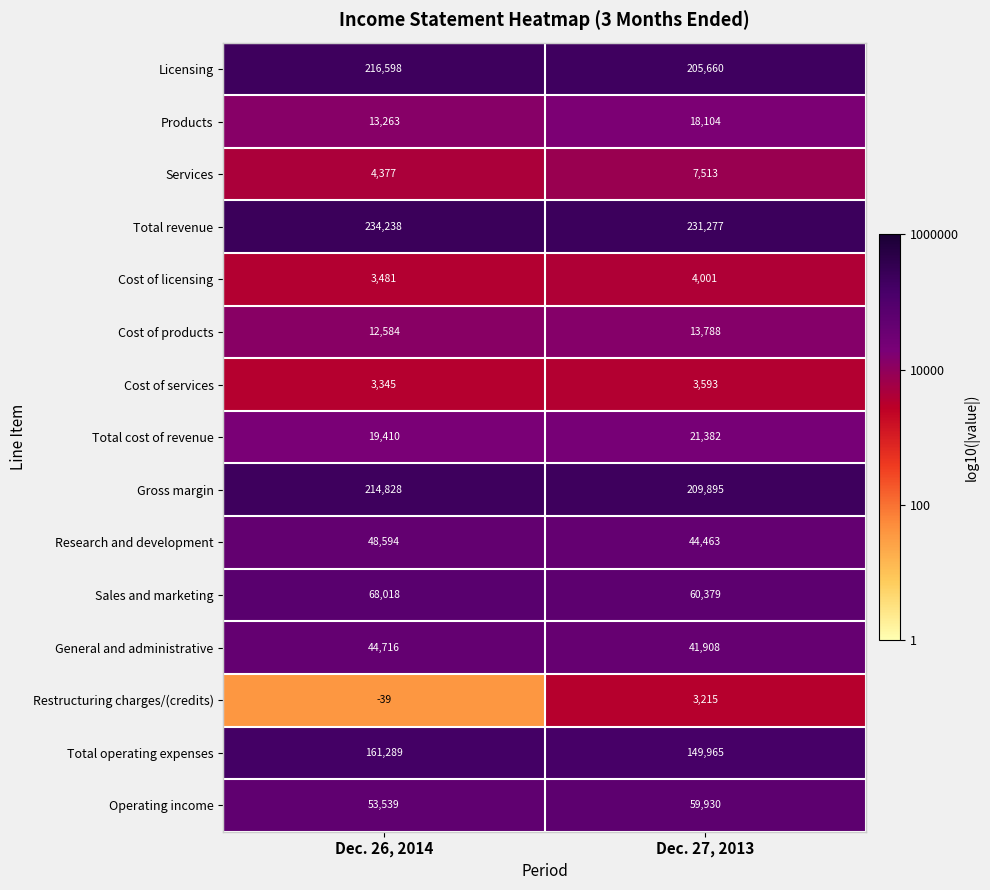

Reading left to right, list all the values displayed in this chart.

Licensing: 216598	205660
Products: 13263	18104
Services: 4377	7513
Total revenue: 234238	231277
Cost of licensing: 3481	4001
Cost of products: 12584	13788
Cost of services: 3345	3593
Total cost of revenue: 19410	21382
Gross margin: 214828	209895
Research and development: 48594	44463
Sales and marketing: 68018	60379
General and administrative: 44716	41908
Restructuring charges/(credits): -39	3215
Total operating expenses: 161289	149965
Operating income: 53539	59930